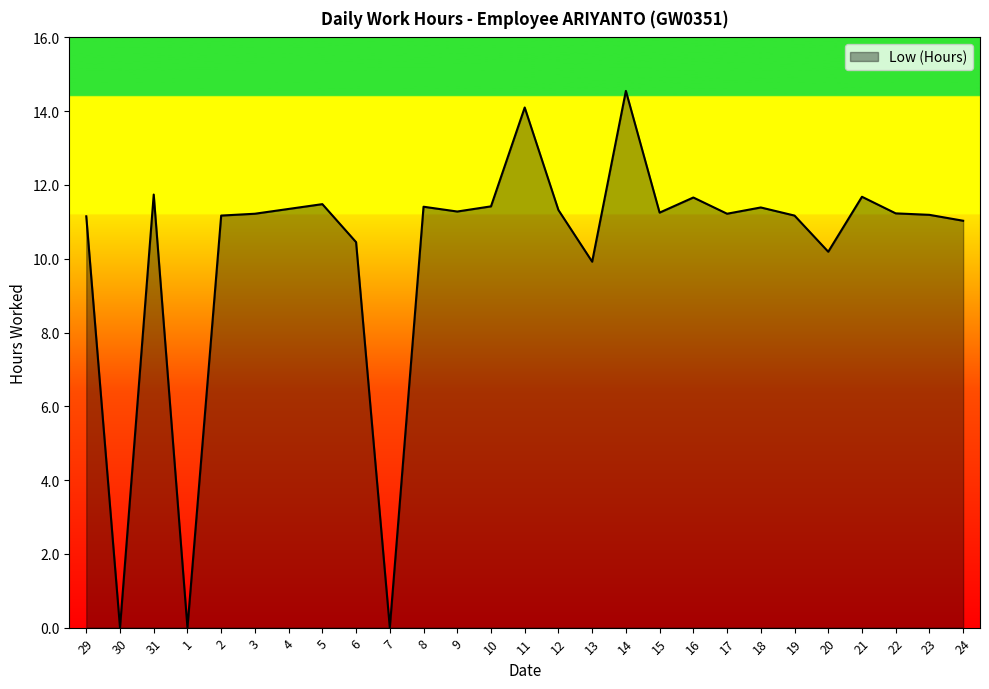

Read the value at 14.

14.6